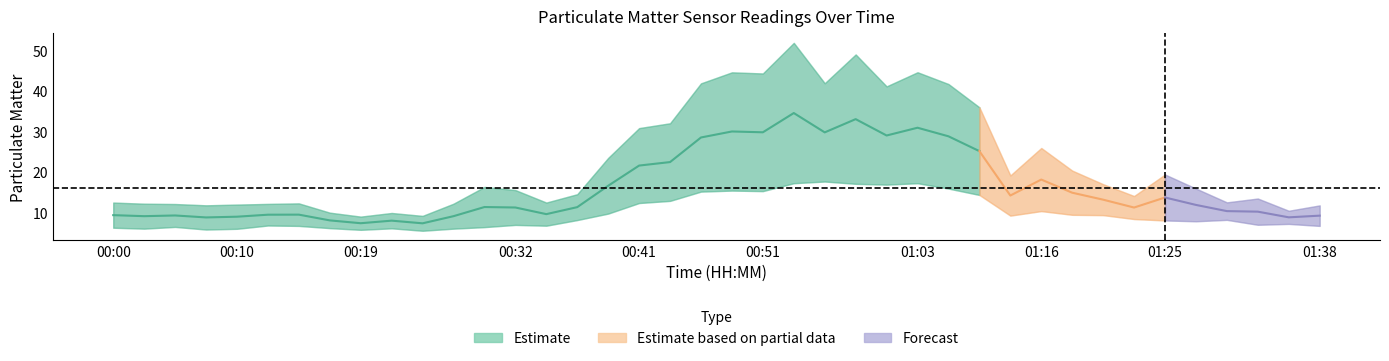

At which category does P1 reach its first local valley?

00:07